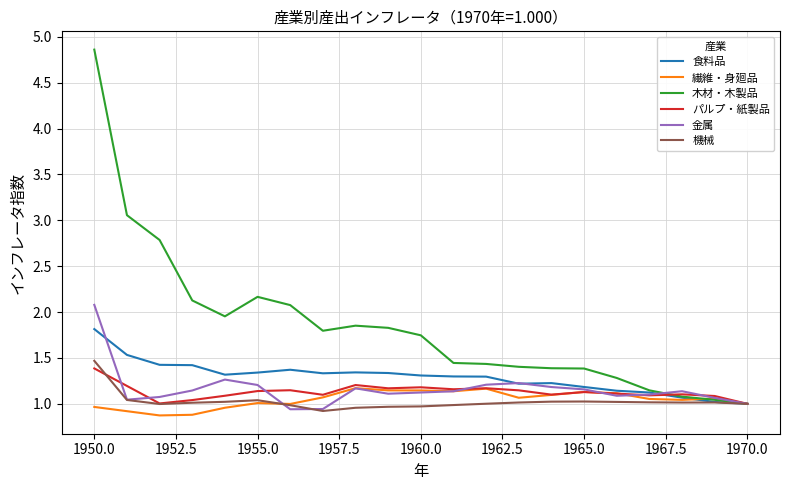

Which series has the widest spread of values?

木材・木製品